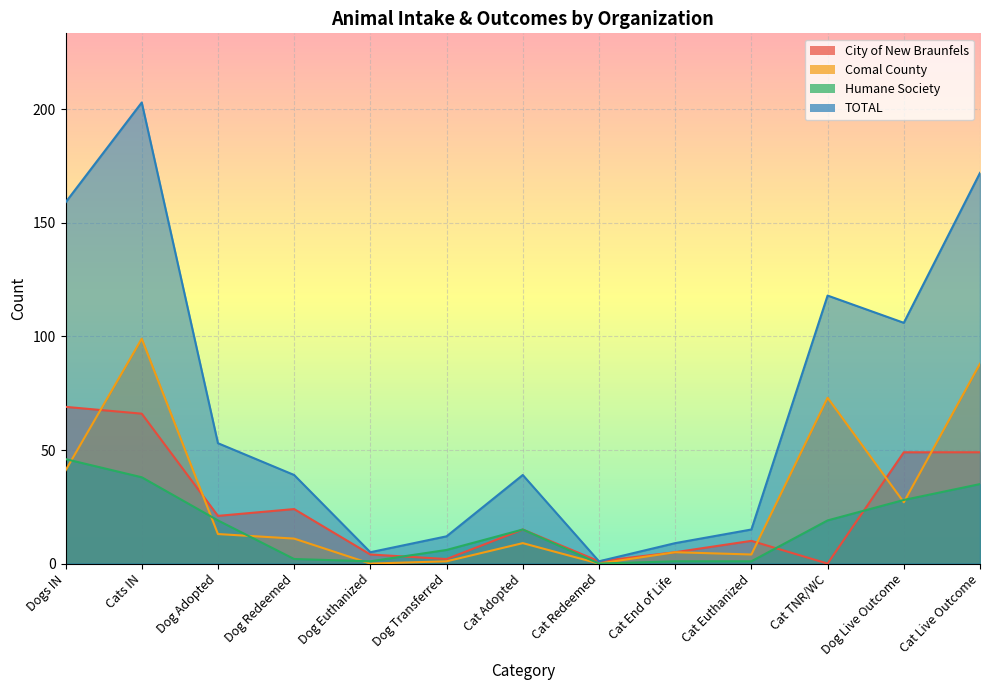

What is the difference between the Humane Society values at Cats IN and Cat Redeemed?

38